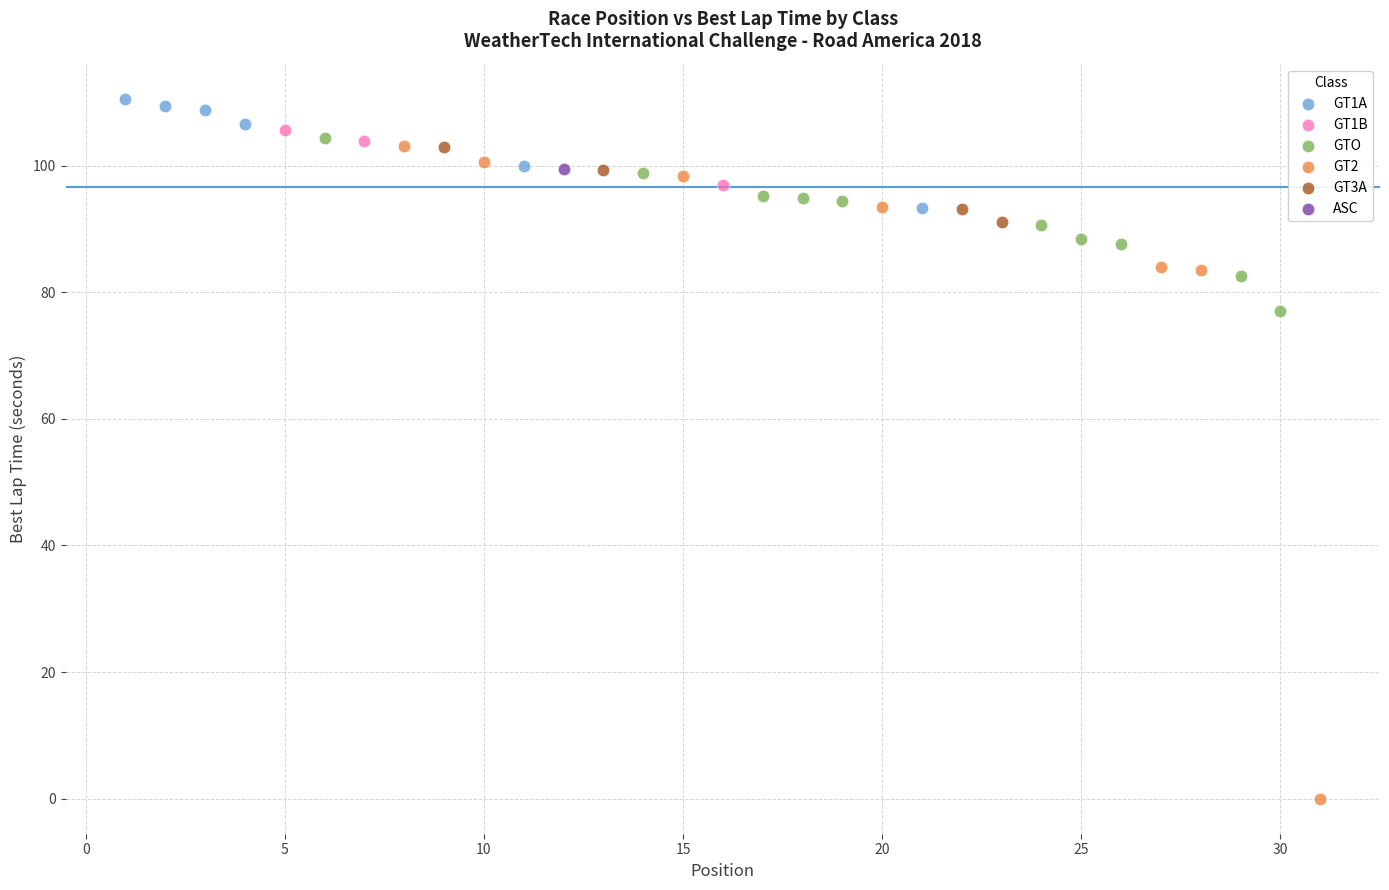

Which series contains the highest Y value?

GT1A